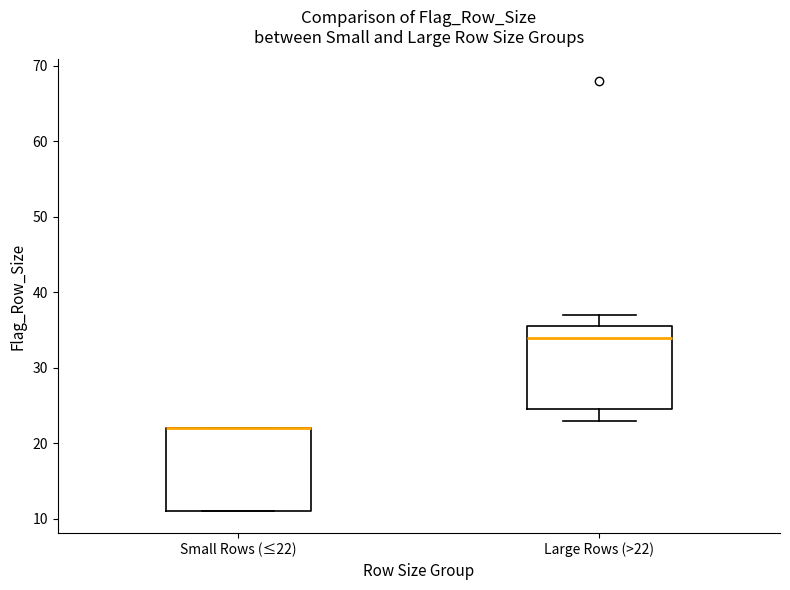

Where is the lower edge of the box for Small Rows (≤22) on the y-axis? The values are not printed on the chart, so give them approximately, as read against the axis.

11